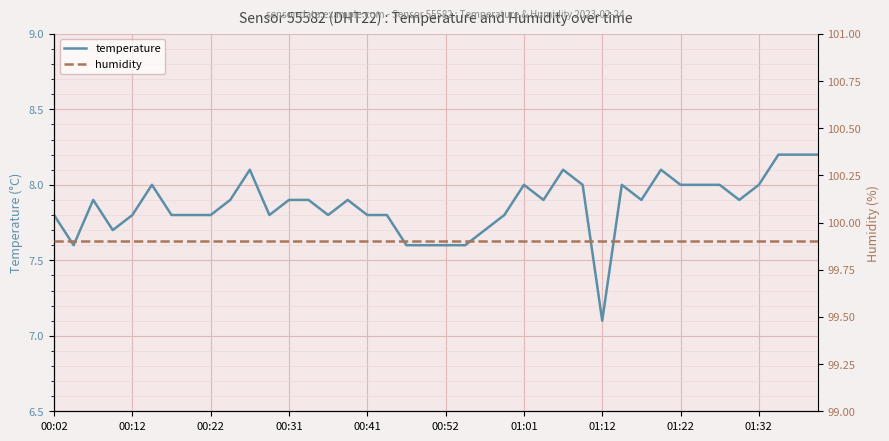

Is it true that temperature equals 7.8 at 00:41?

True